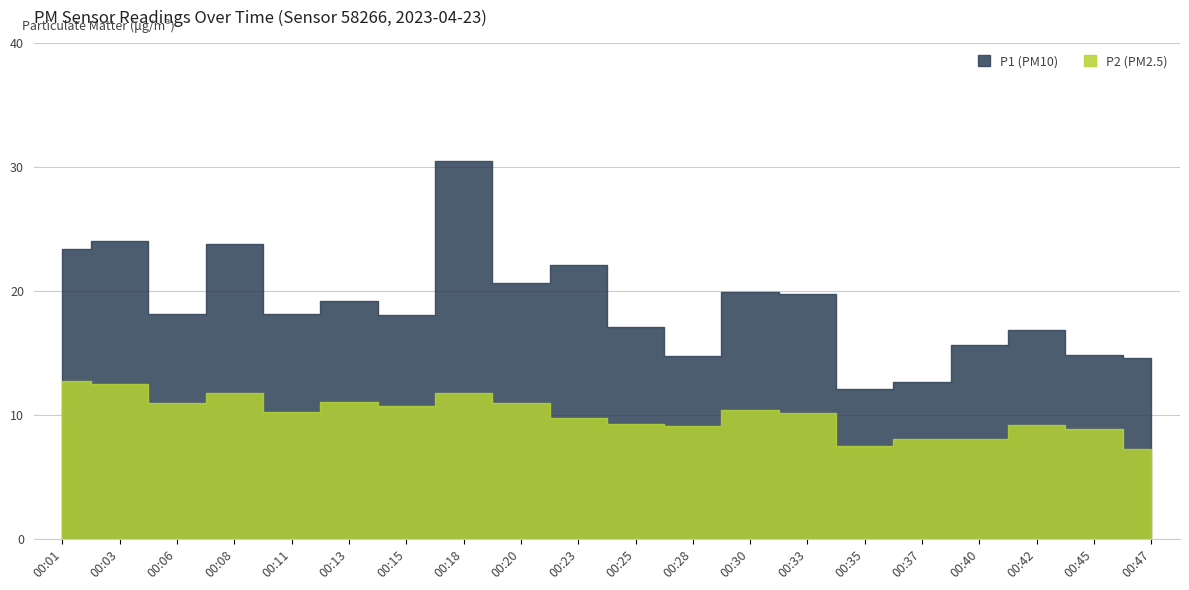

List the labels in order of P1 value, smallest first.

00:35, 00:37, 00:47, 00:28, 00:45, 00:40, 00:42, 00:25, 00:15, 00:06, 00:11, 00:13, 00:33, 00:30, 00:20, 00:23, 00:01, 00:08, 00:03, 00:18